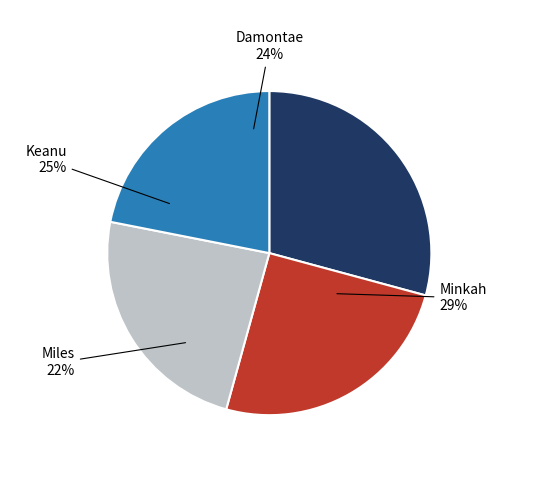

To the nearest percent, what is the difference between the largest and smallest slice percentages?

7%